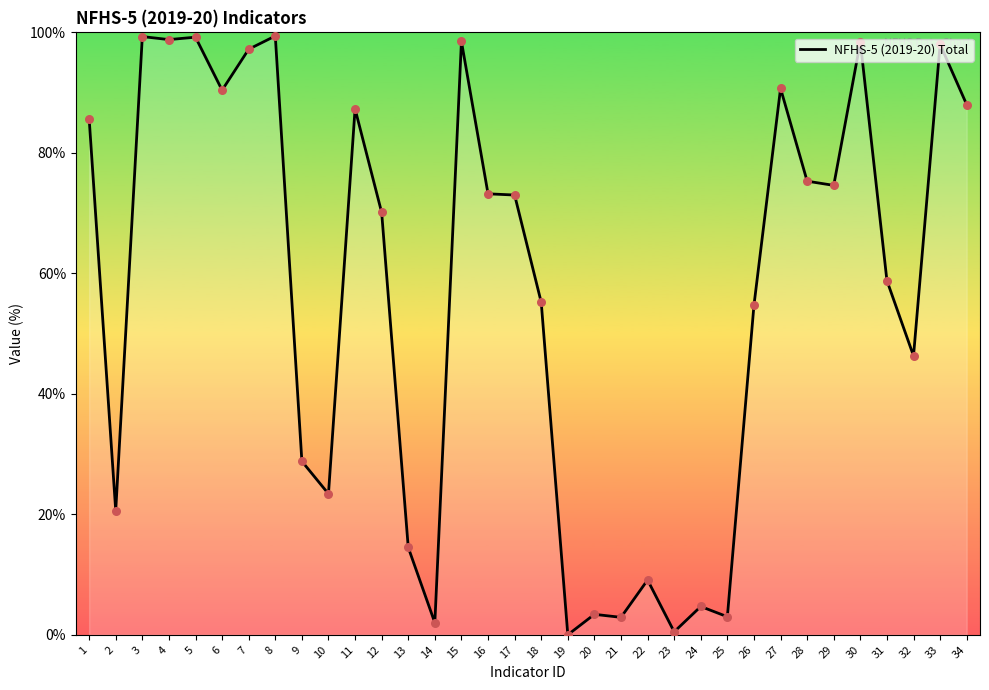

Which has a higher value, 7 or 21?

7